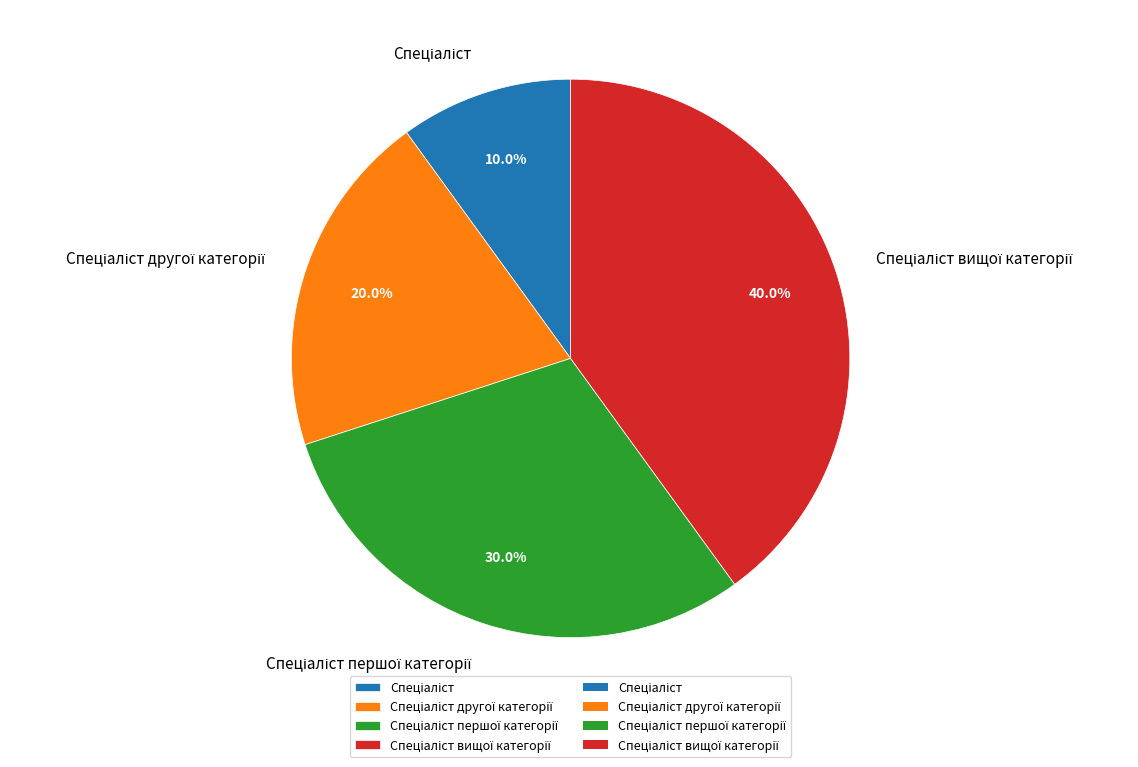

Is there any slice that represents more than half of the pie?

No